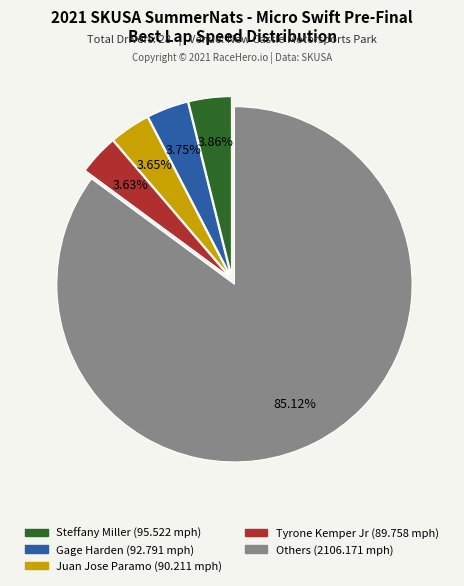

Is there a majority slice in this chart?

Yes